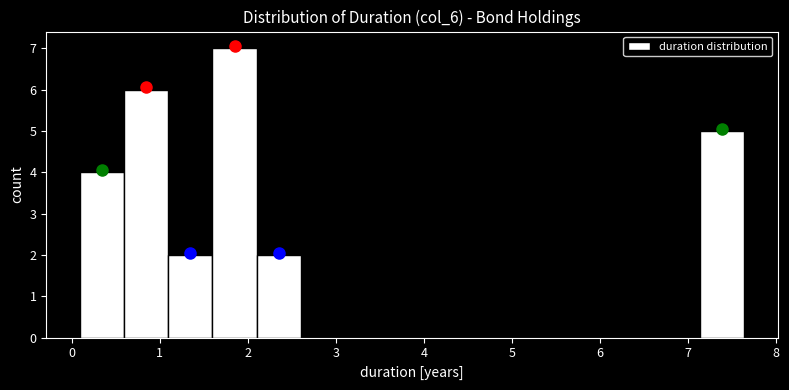

How tall is the bar that spans 0.6 to 1.1 on the x-axis? Neither the bar edges nor the heights are printed on the chart, so give them approximately, as read against the axes.

6